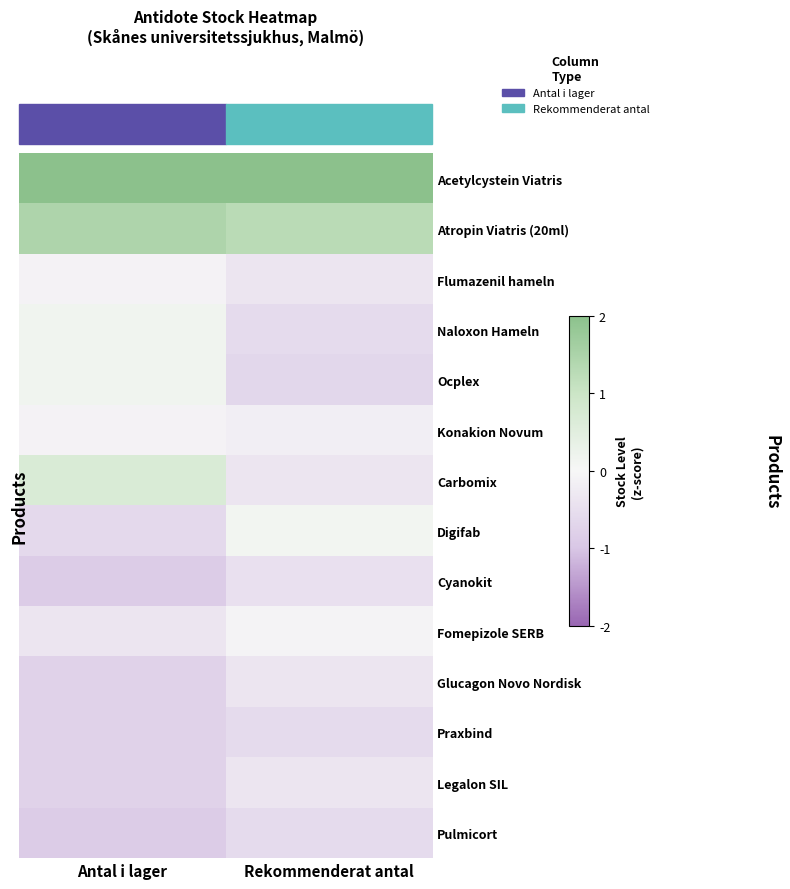

At how many categories does at least one series exceed 0?

2